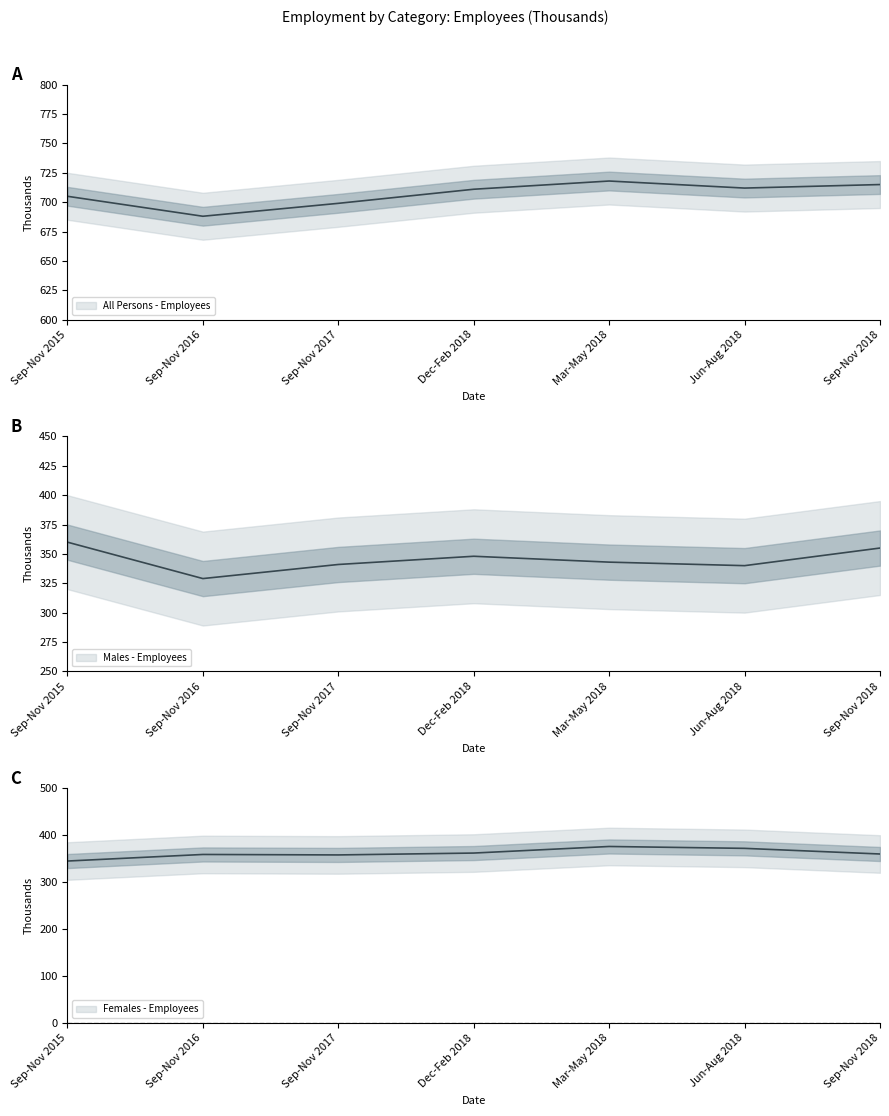

At which label does All Persons - Employees reach its peak?

Mar-May 2018